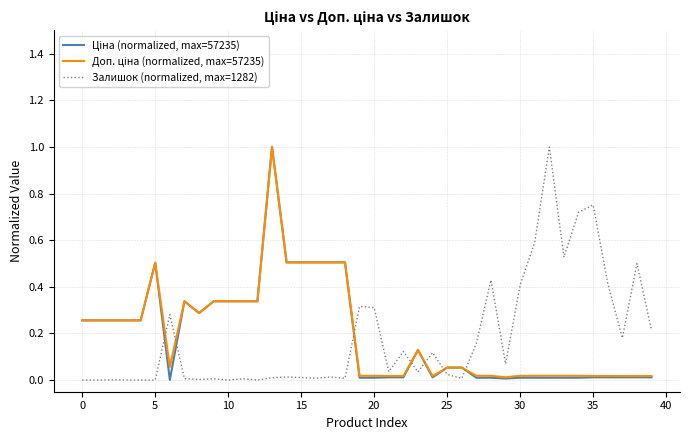

Is this an area chart (filled region under the line)?

No